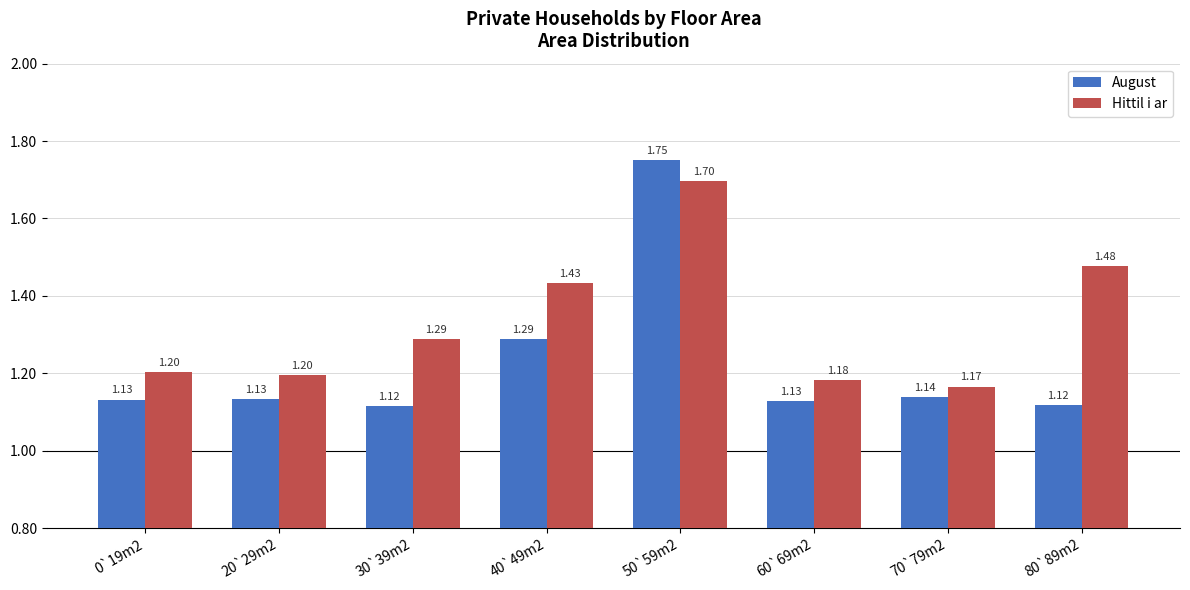

What is the difference between the maximum and minimum values in the August series?

0.6